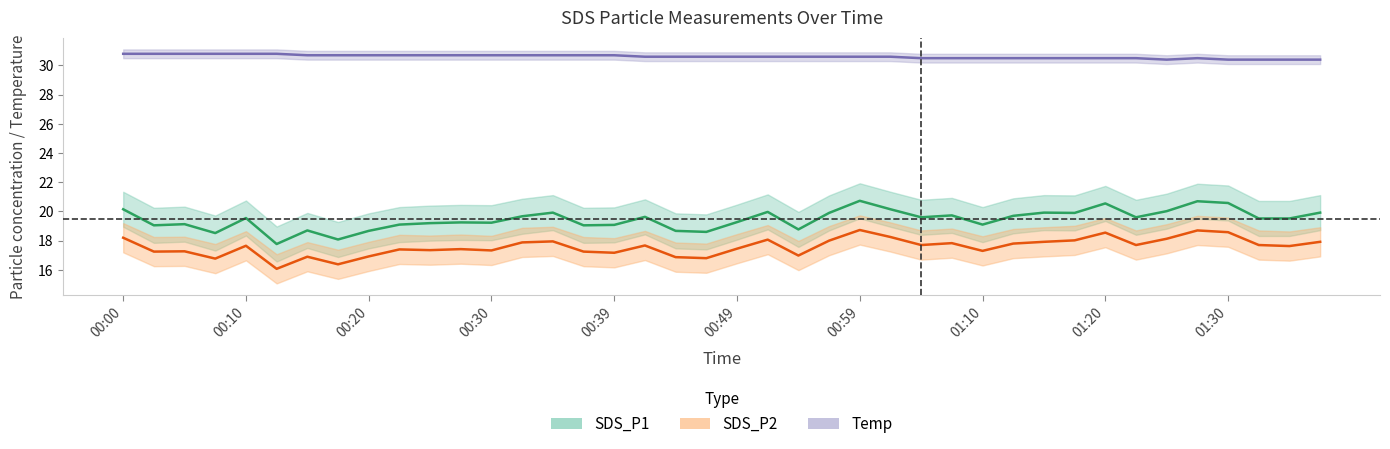

Rank the series at 00:08 from lowest to highest value.

SDS_P2, SDS_P1, Temp